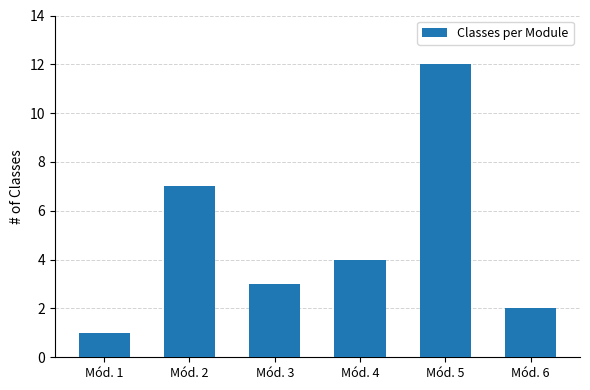

The value at Mód. 3 is 4. True or false?

False